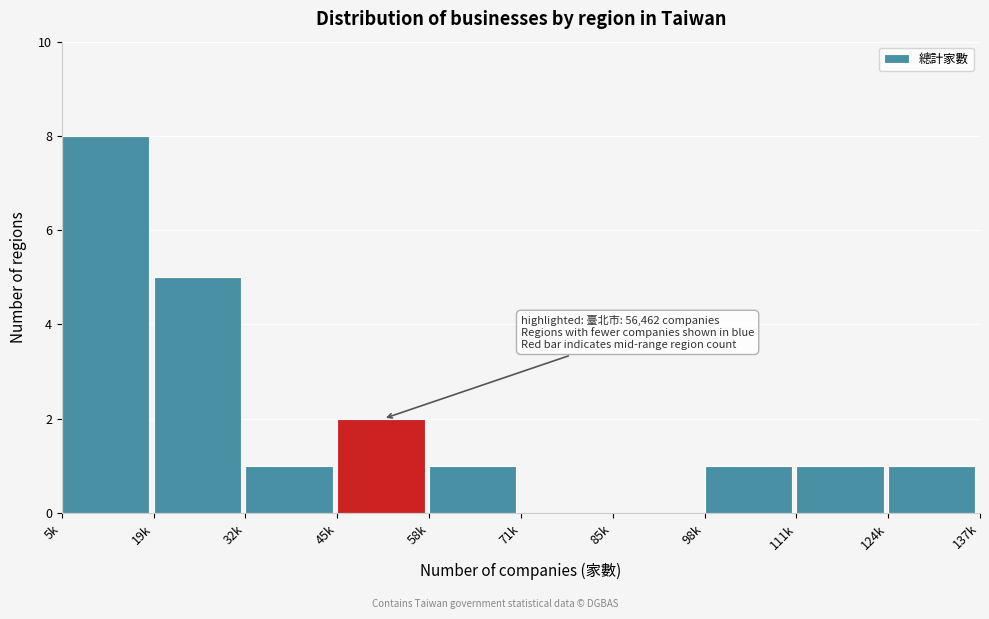

Reading left to right, what are all the values shown in this chart?

5k=8	19k=5	32k=1	45k=2	58k=1	71k=0	85k=0	98k=1	111k=1	124k=1